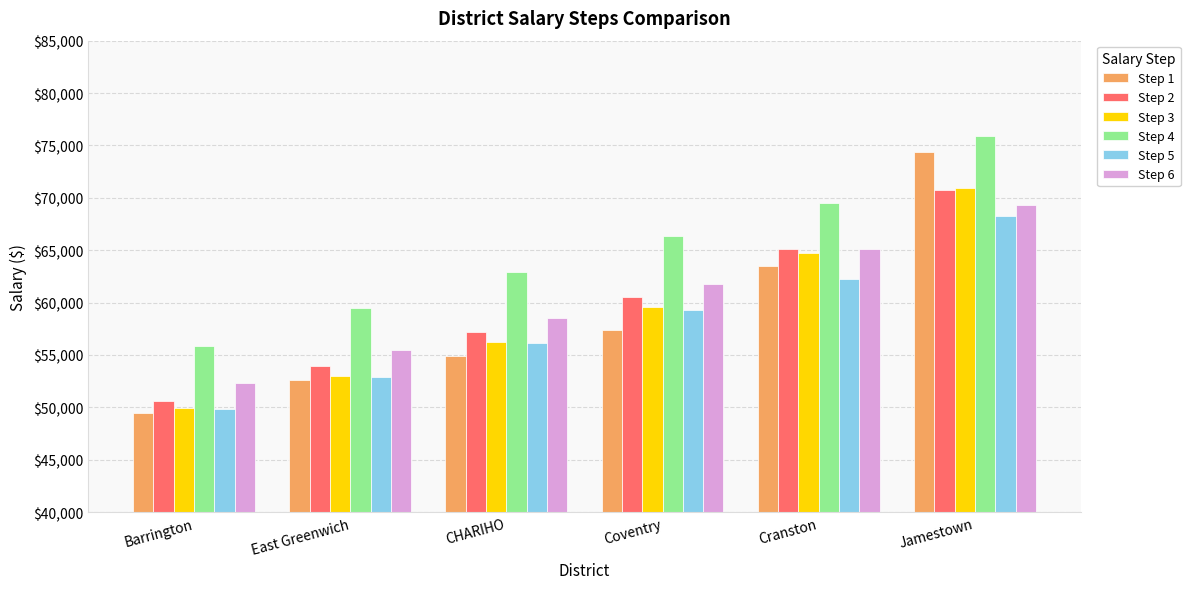

Which label corresponds to the largest value in the chart?

Jamestown